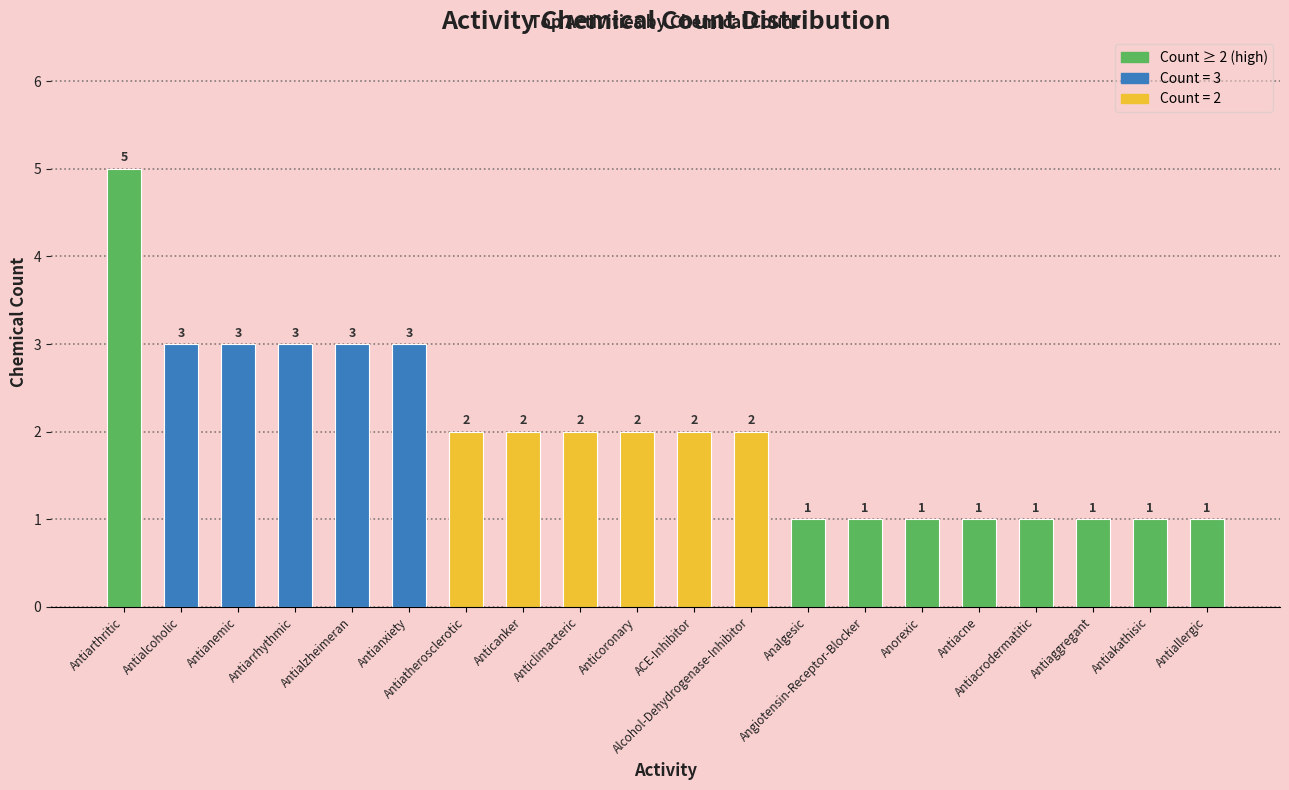

What is the maximum value shown in the chart?

5